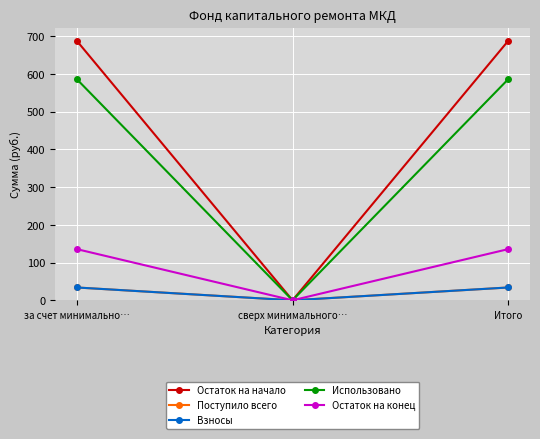

What is the greatest value displayed?

687.9